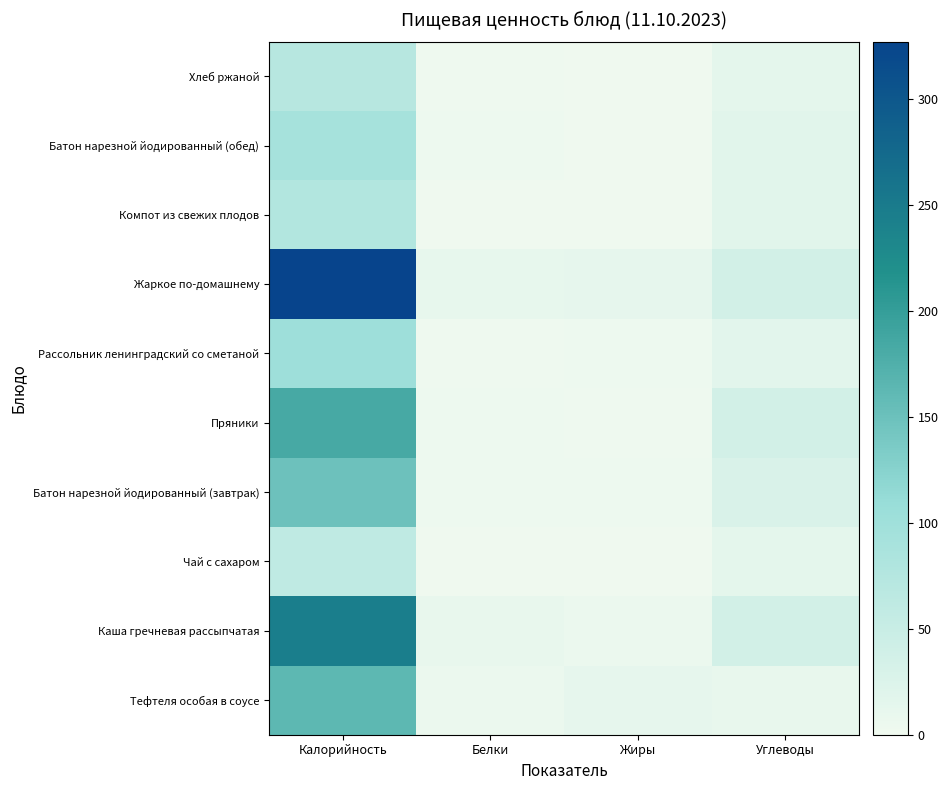

What is the difference between the highest and lowest values at Жиры?

12